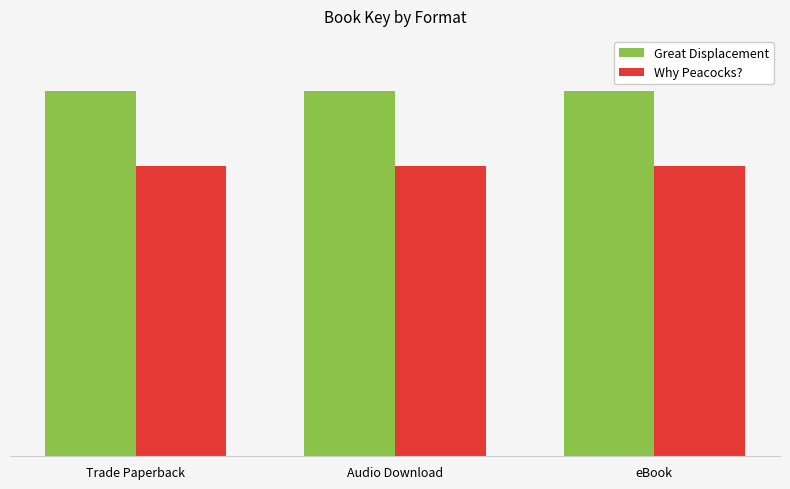

Does the chart contain stacked bars?

No